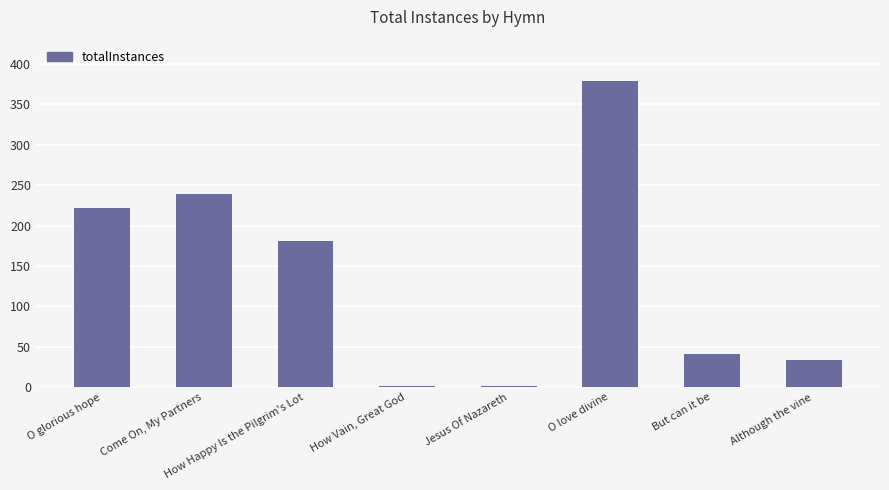

How many distinct data groups are displayed?

1